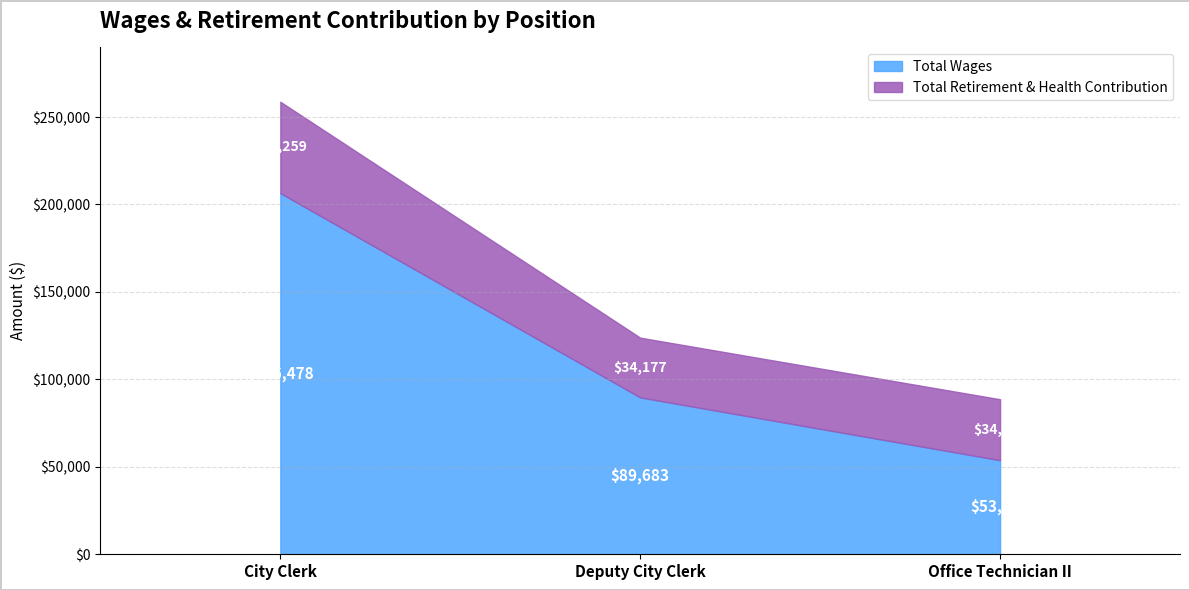

What is the total value across all series at Office Technician II?

88643